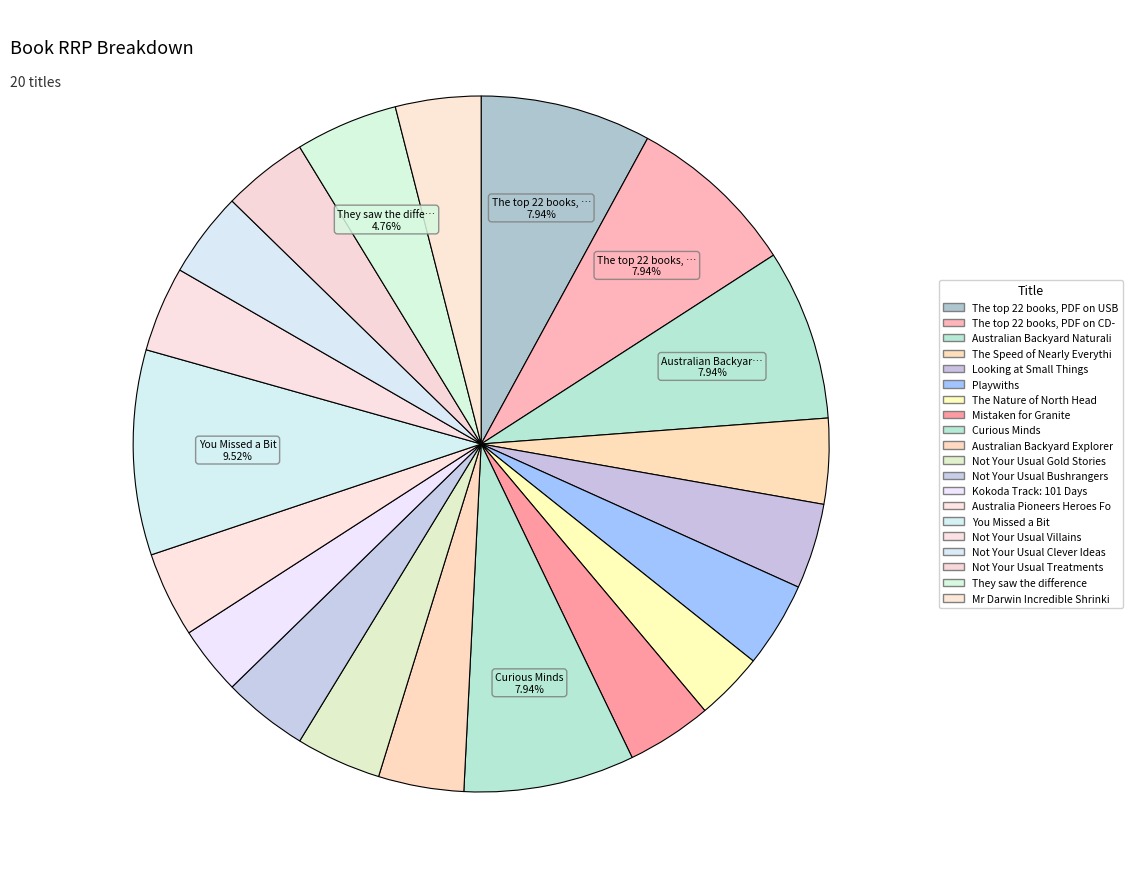

Rank the categories by value from highest to lowest.

You Missed a Bit, The top 22 books, PDF on USB, The top 22 books, PDF on CD-ROM, Australian Backyard Naturalist, Curious Minds, They saw the difference, The Speed of Nearly Everything, Looking at Small Things, Playwiths, Mistaken for Granite, Australian Backyard Explorer, Not Your Usual Gold Stories, Not Your Usual Bushrangers, Australia Pioneers Heroes Fools, Not Your Usual Villains, Not Your Usual Clever Ideas, Not Your Usual Treatments, Mr Darwin Incredible Shrinking World, The Nature of North Head, Kokoda Track: 101 Days